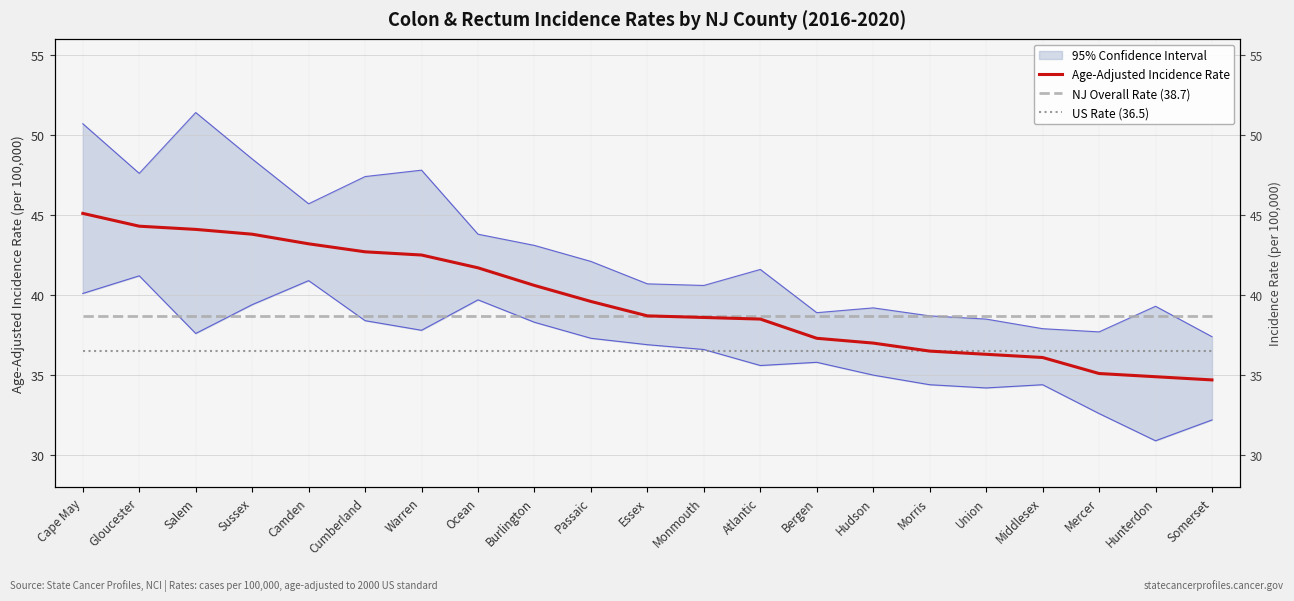

True or false: US Rate (36.5) and Age-Adjusted Incidence Rate cross at least once.

False